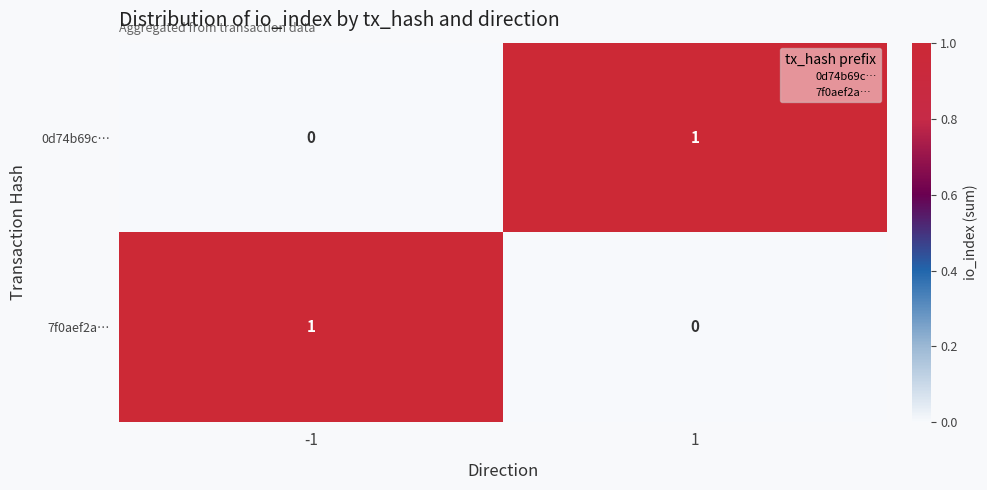

Is it true that 0d74b69c… equals -1 at -1?

False